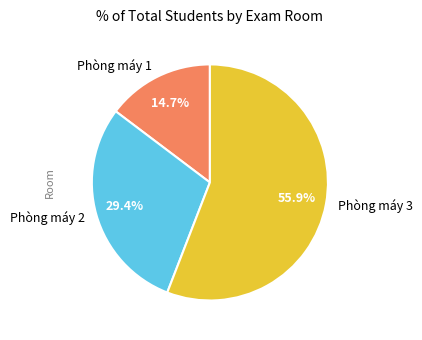

What portion of the pie excludes Phòng máy 2?

70.6%